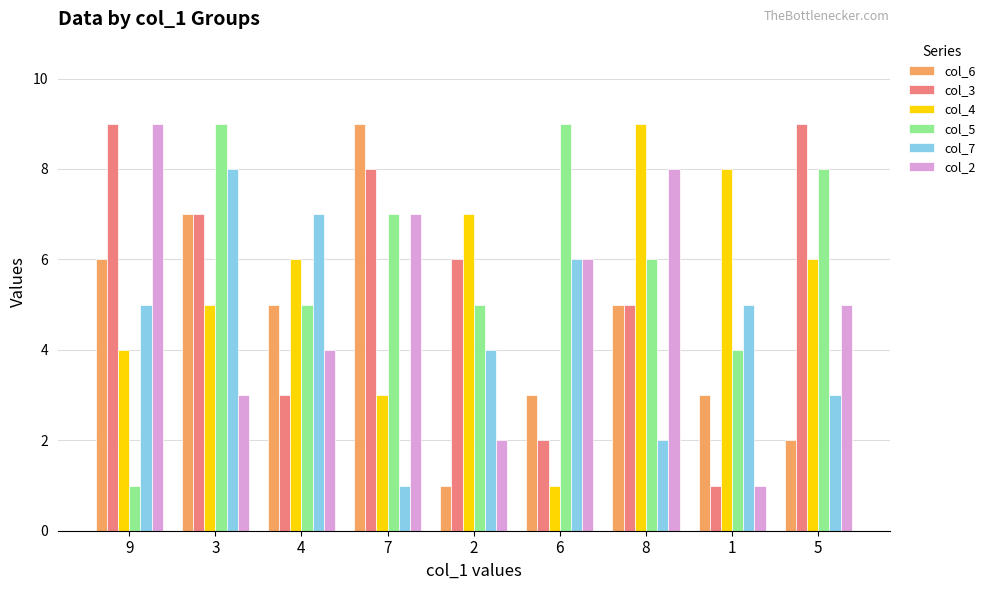

What is the label of the 8th bar from the right?

3